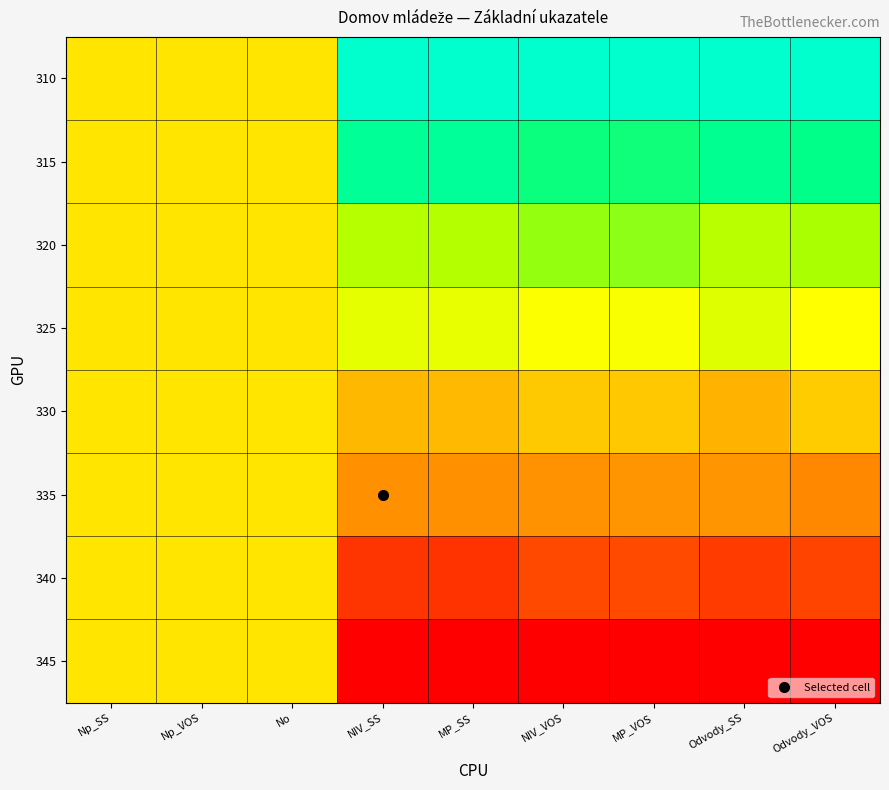

At NIV_VOS, list the series in order from largest to smallest.

310, 315, 320, 325, 330, 335, 340, 345